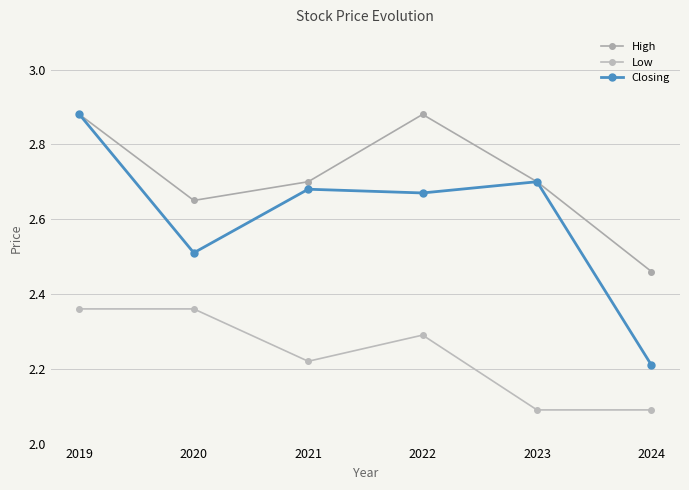

Is the value of High at 2019 greater than the value of Low at 2023?

Yes